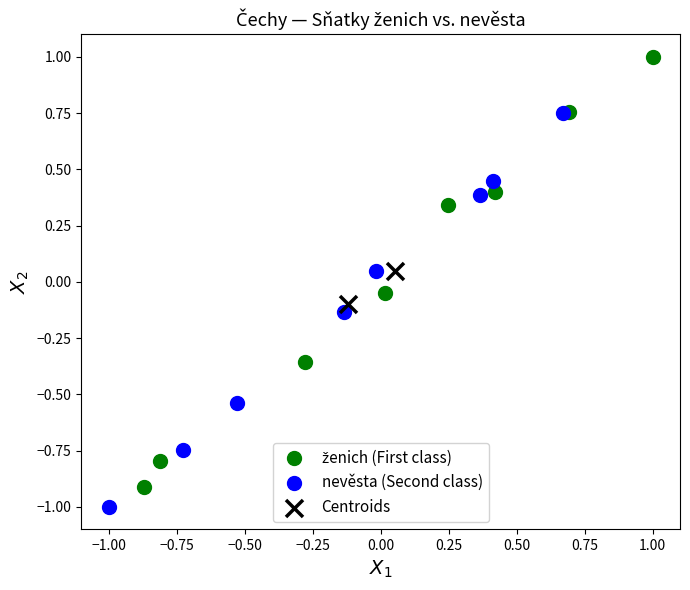

Which series reaches the minimum Y coordinate?

nevěsta (Second class)